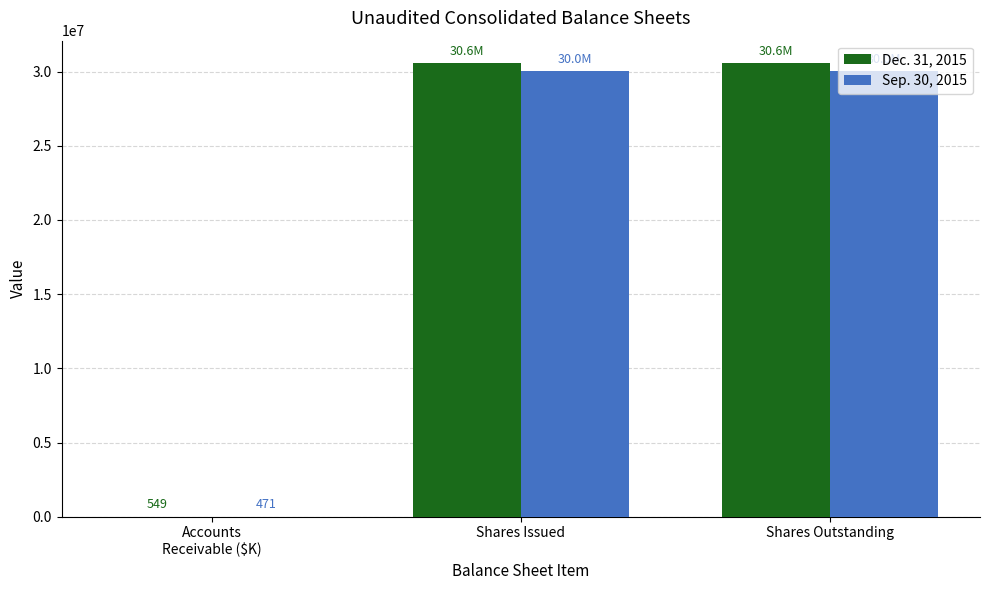

True or false: Sep. 30, 2015 has a value of 30026223 at Shares Issued.

True